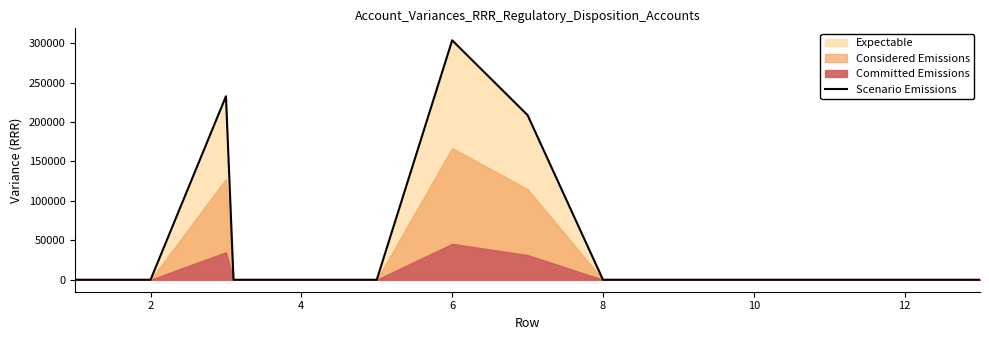

True or false: the data shows 0.6 at 2.

False